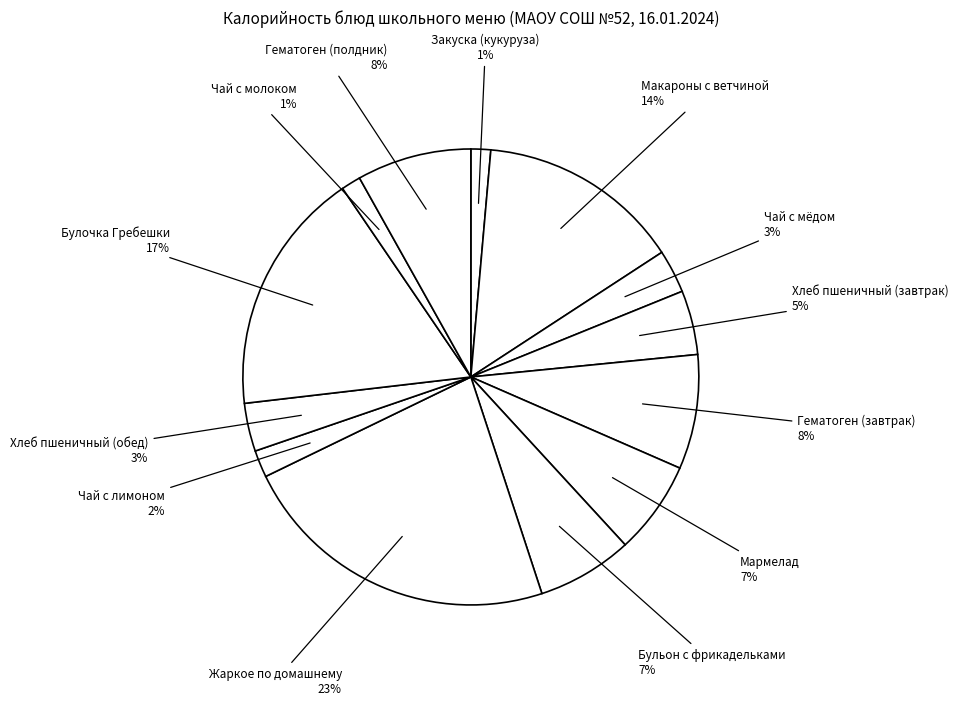

Rank the categories by value from lowest to highest.

Чай с молоком, Закуска (кукуруза), Чай с лимоном, Чай с мёдом, Хлеб пшеничный (обед), Хлеб пшеничный (завтрак), Мармелад, Бульон с фрикадельками, Гематоген (завтрак), Гематоген (полдник), Макароны с ветчиной, Булочка Гребешки, Жаркое по домашнему